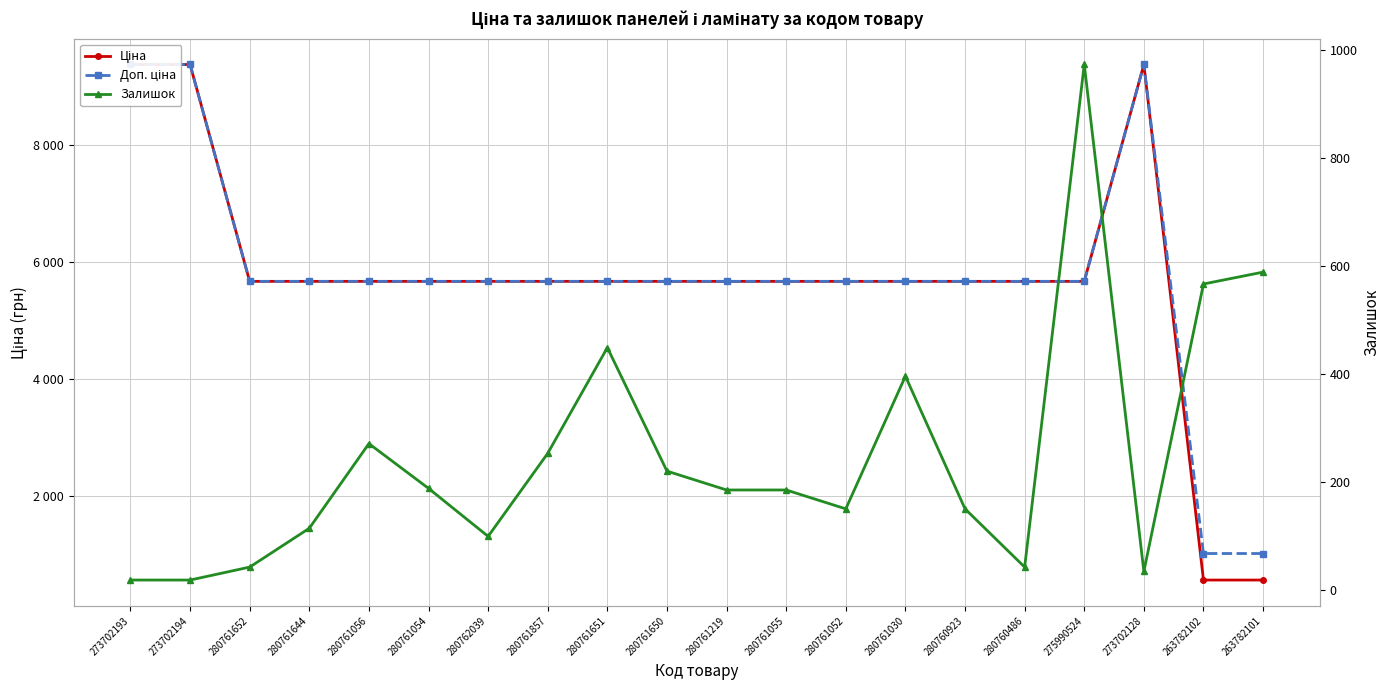

What is the difference between the highest and lowest values at 280761030?

5277.8